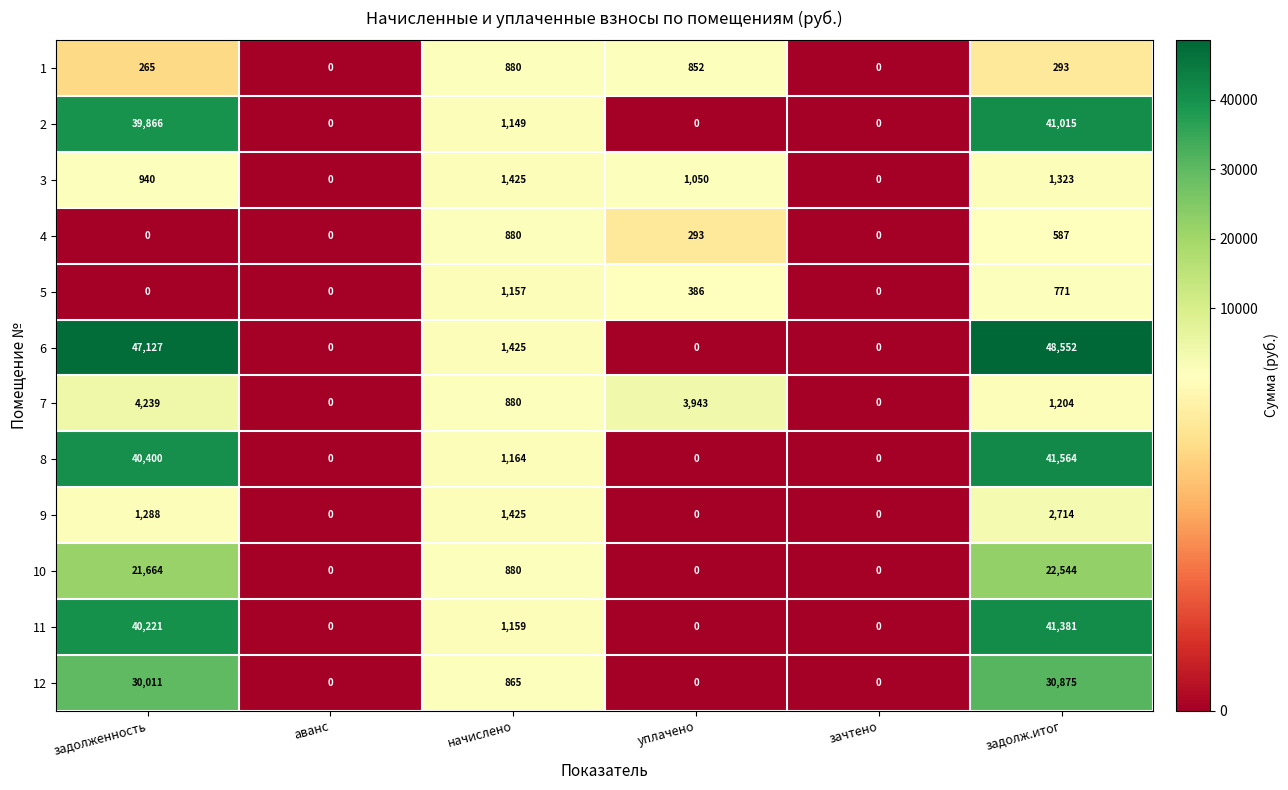

What is the sum of the 12 values at аванс and начислено?

865